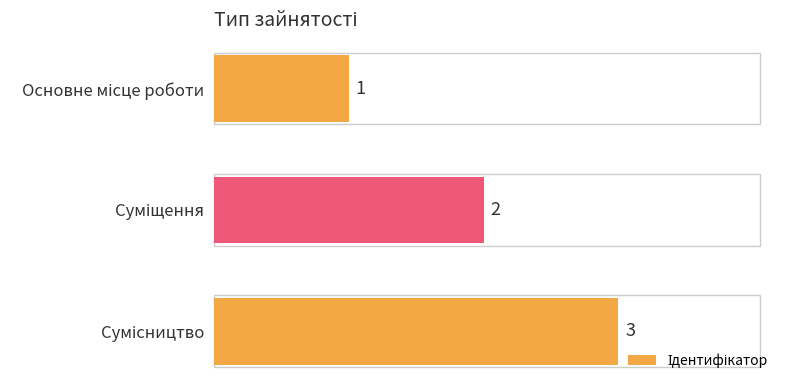

How many values are between 1 and 3?

3